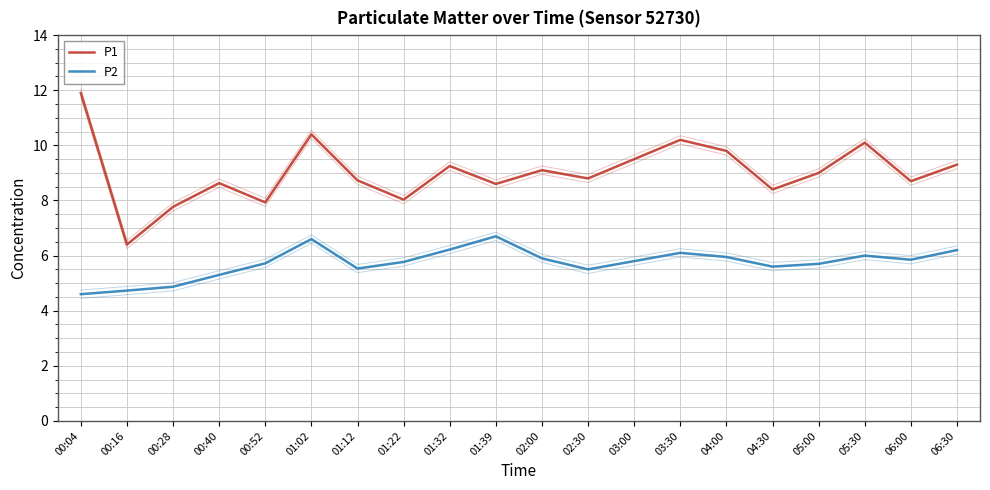

Which series has the largest total across all categories?

P1